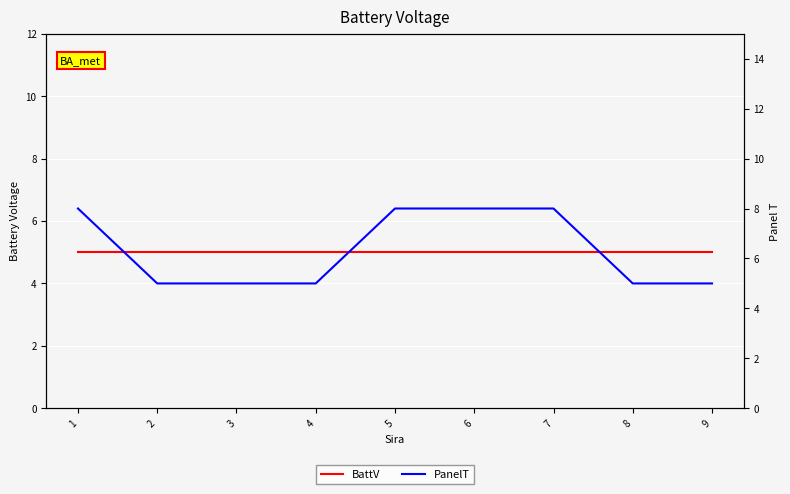

List the labels in order of BattV value, largest first.

1, 2, 3, 4, 5, 6, 7, 8, 9